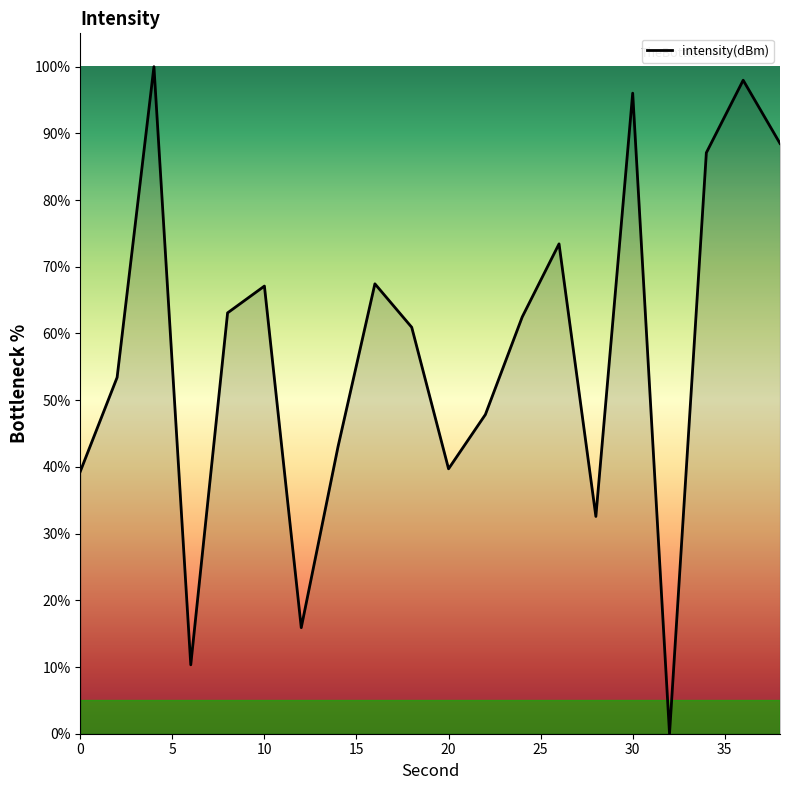

How many points are higher than both their immediate neighbors (excluding endpoints)?

6